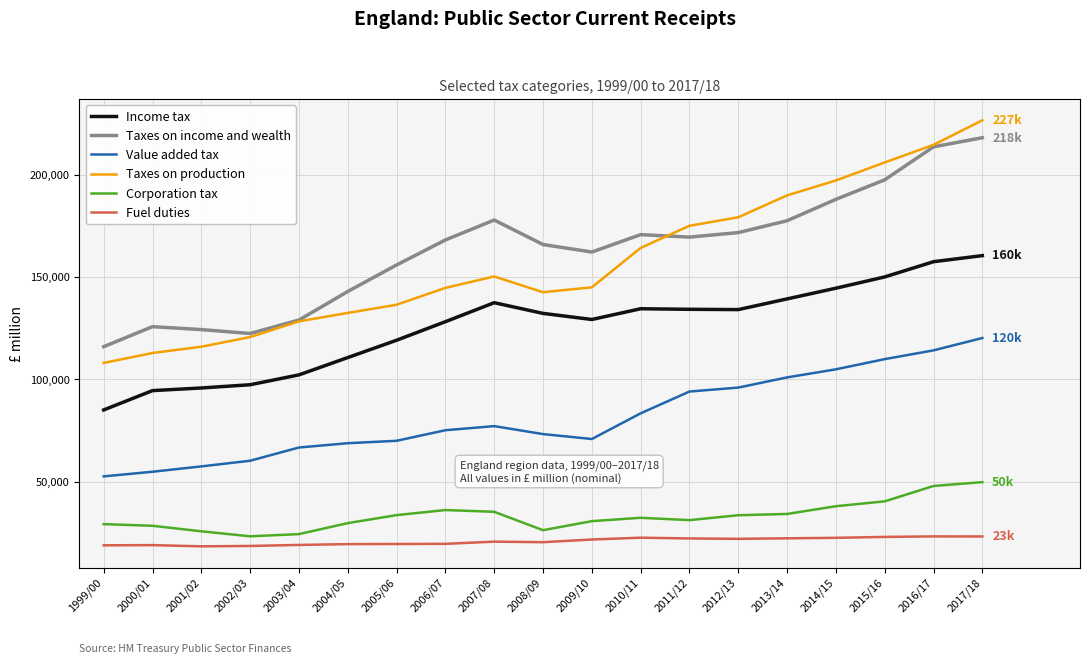

True or false: Income tax and Value added tax cross at least once.

False